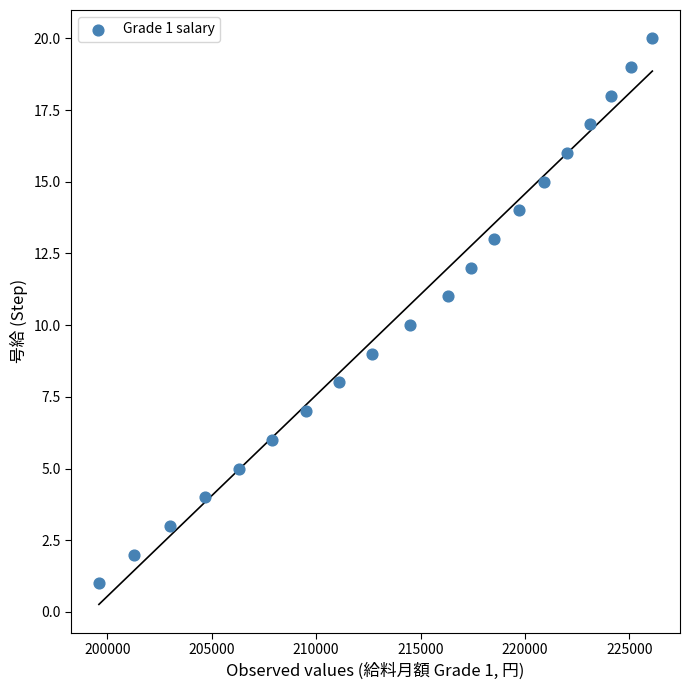

What is the range of X values (max minus min)?

26500